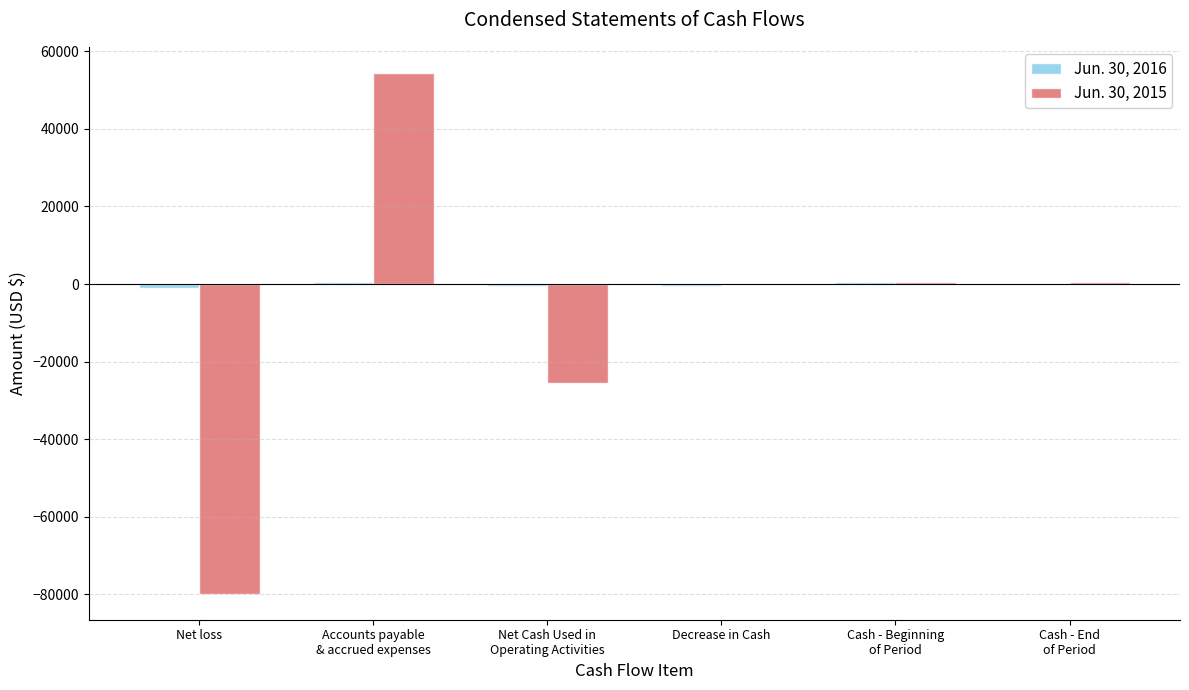

Are the bars grouped side by side (vs. stacked)?

Yes